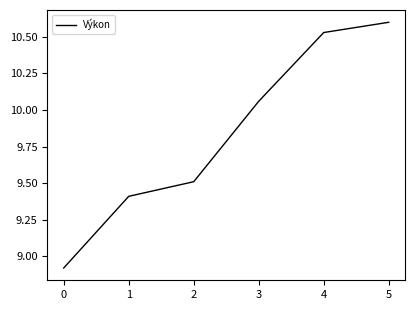

How many values exceed 10?

3